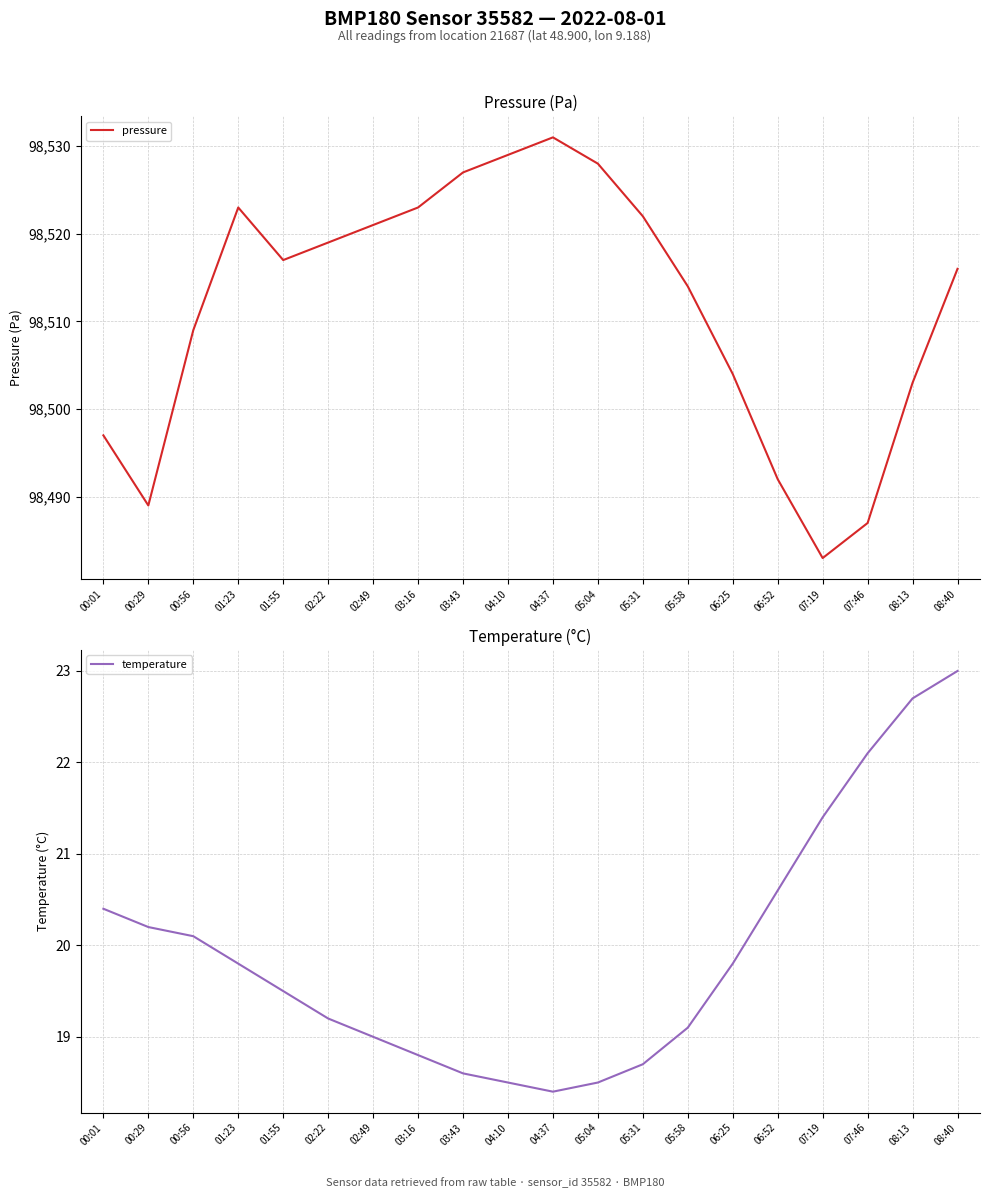

Which series has the largest range (max minus min)?

pressure